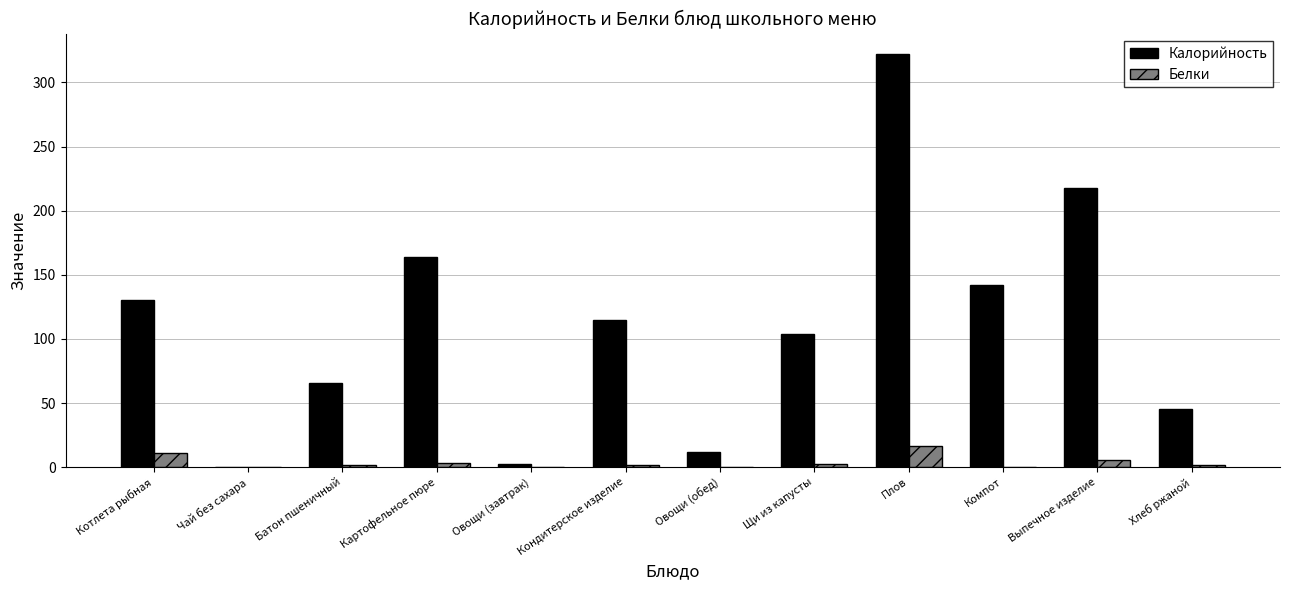

Where does the Калорийность series first go above 115?

Котлета рыбная